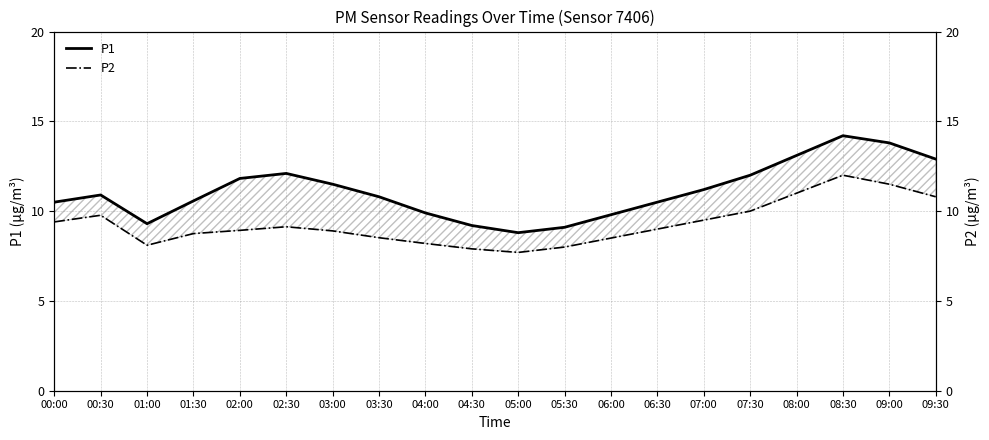

How many values in the P1 series exceed 10?

14